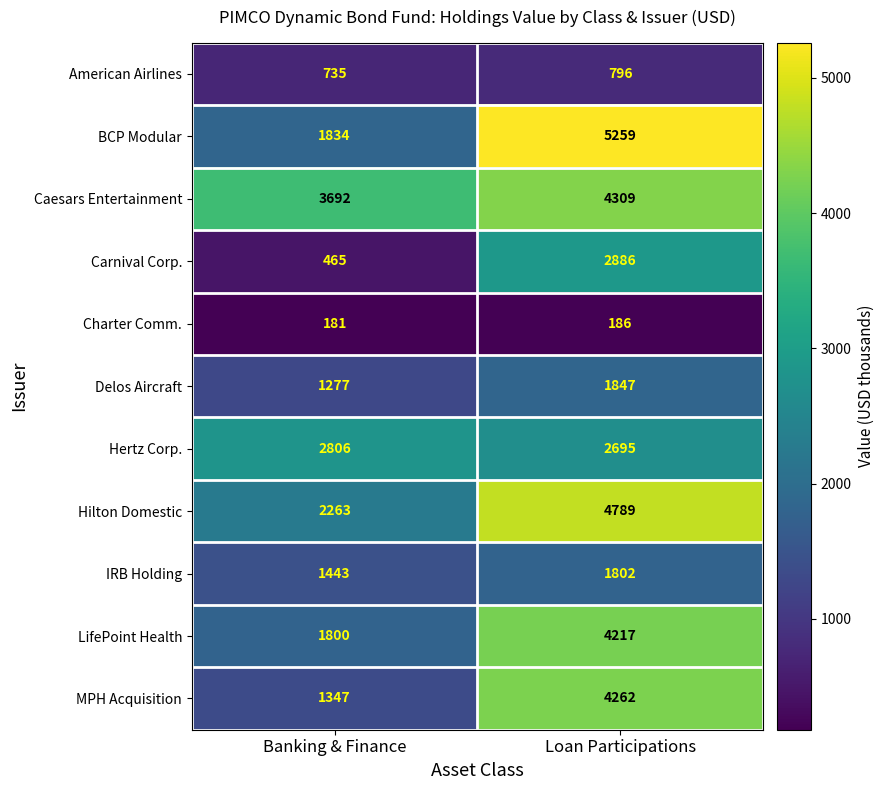

What is the greatest value displayed?

5259